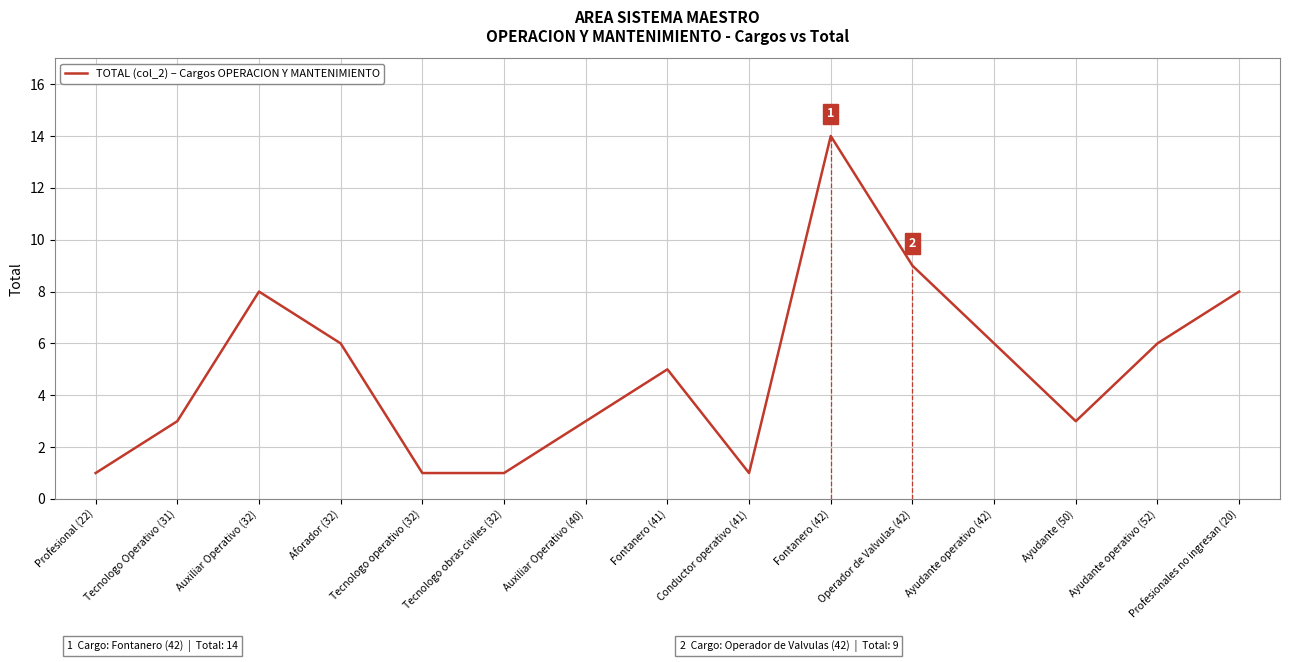

What is the change in value from Tecnologo operativo (32) to Ayudante operativo (52)?

+5